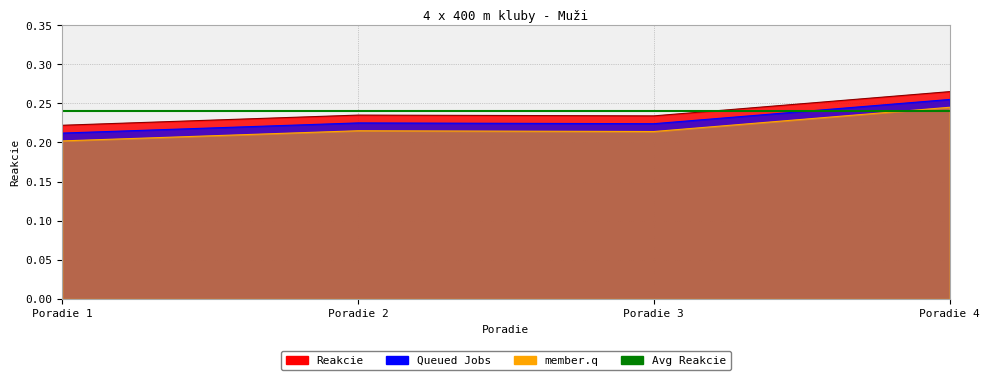

The value at Poradie 1 is 0.2. True or false?

True